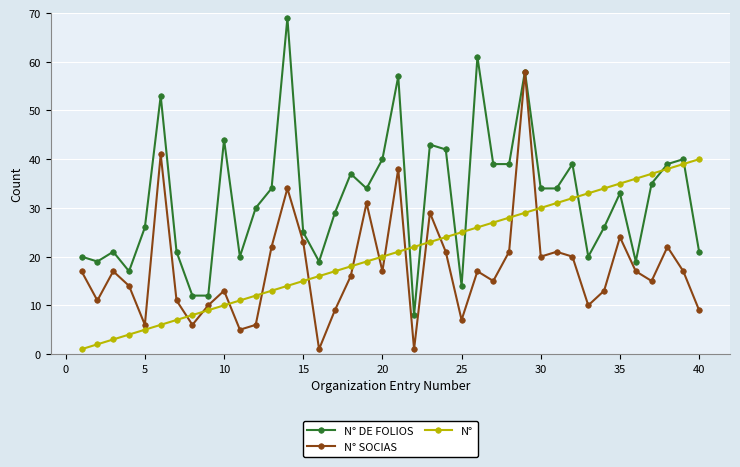

True or false: N° and N° SOCIAS intersect in this chart.

True